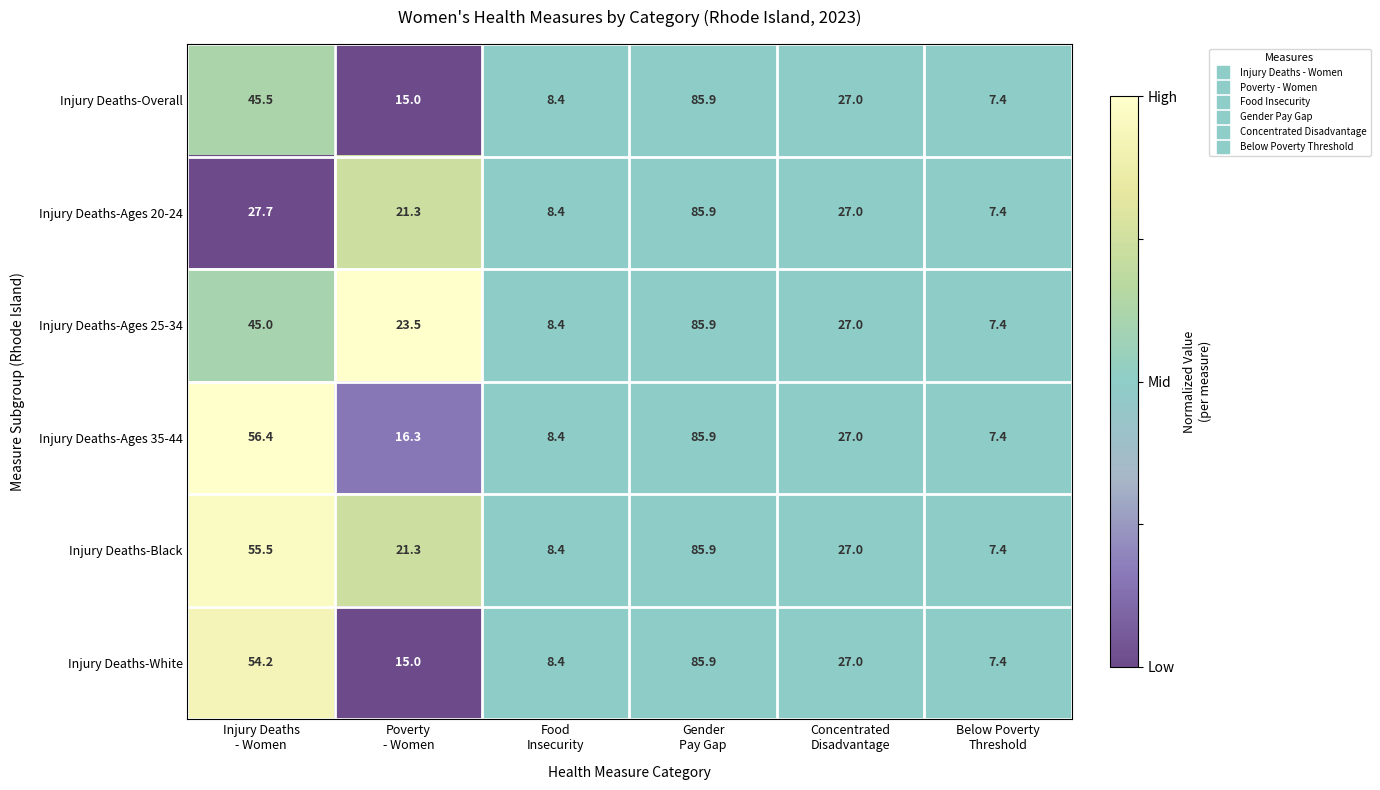

What is the difference between the maximum and minimum values in the Injury Deaths-Ages 35-44 series?

78.5